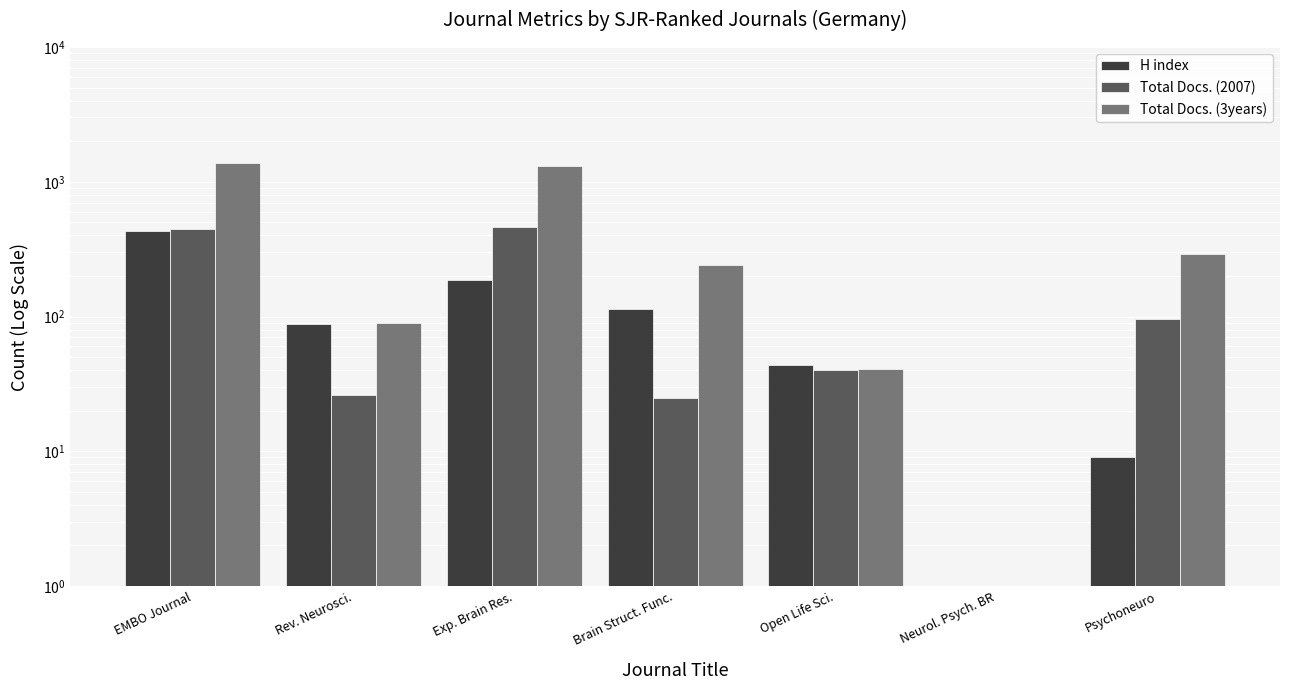

What are all the series names shown in the legend?

H index, Total Docs. (2007), Total Docs. (3years)